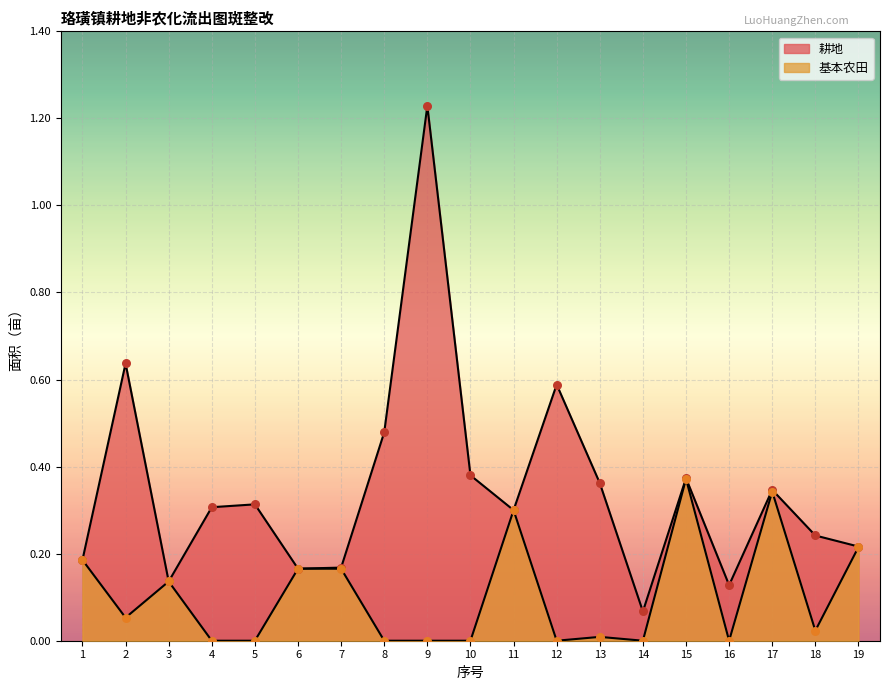

Which series contains the highest Y value?

耕地